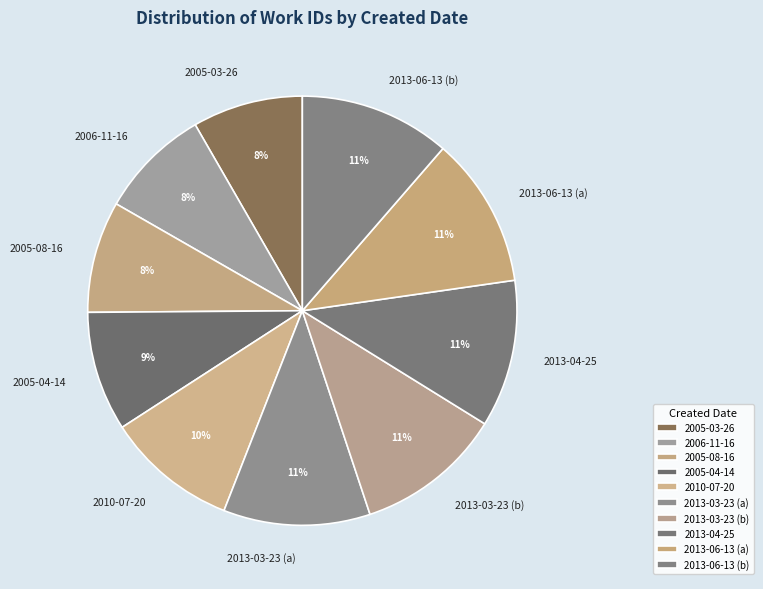

To the nearest percent, what percentage of the pie is 2013-03-23 (b)?

11%